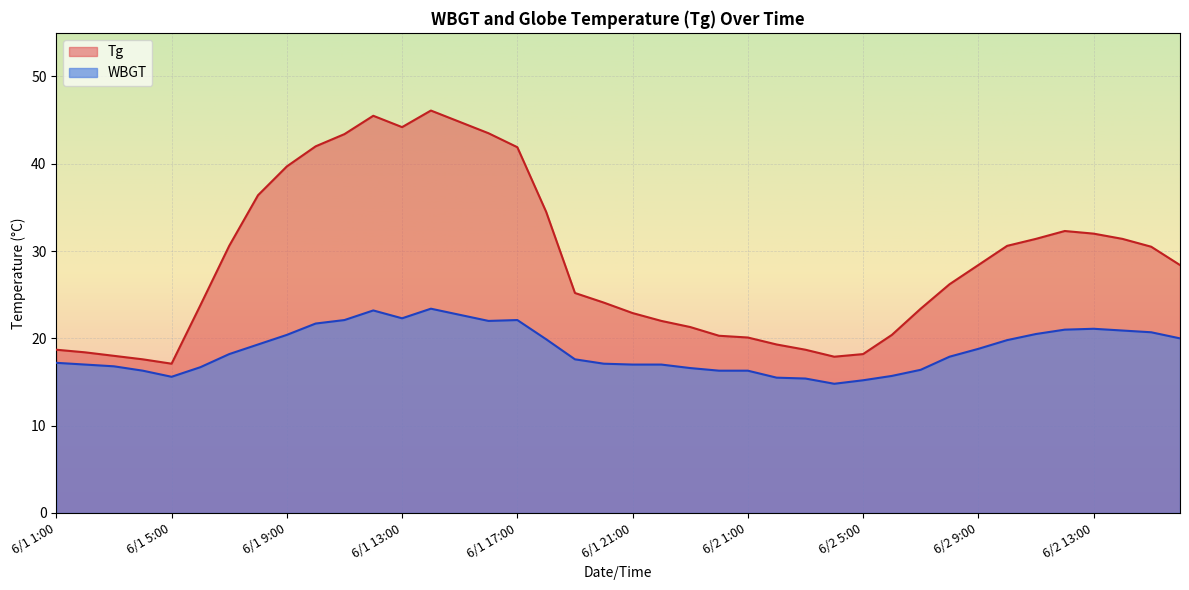

How many data points in Tg are above 28?

20